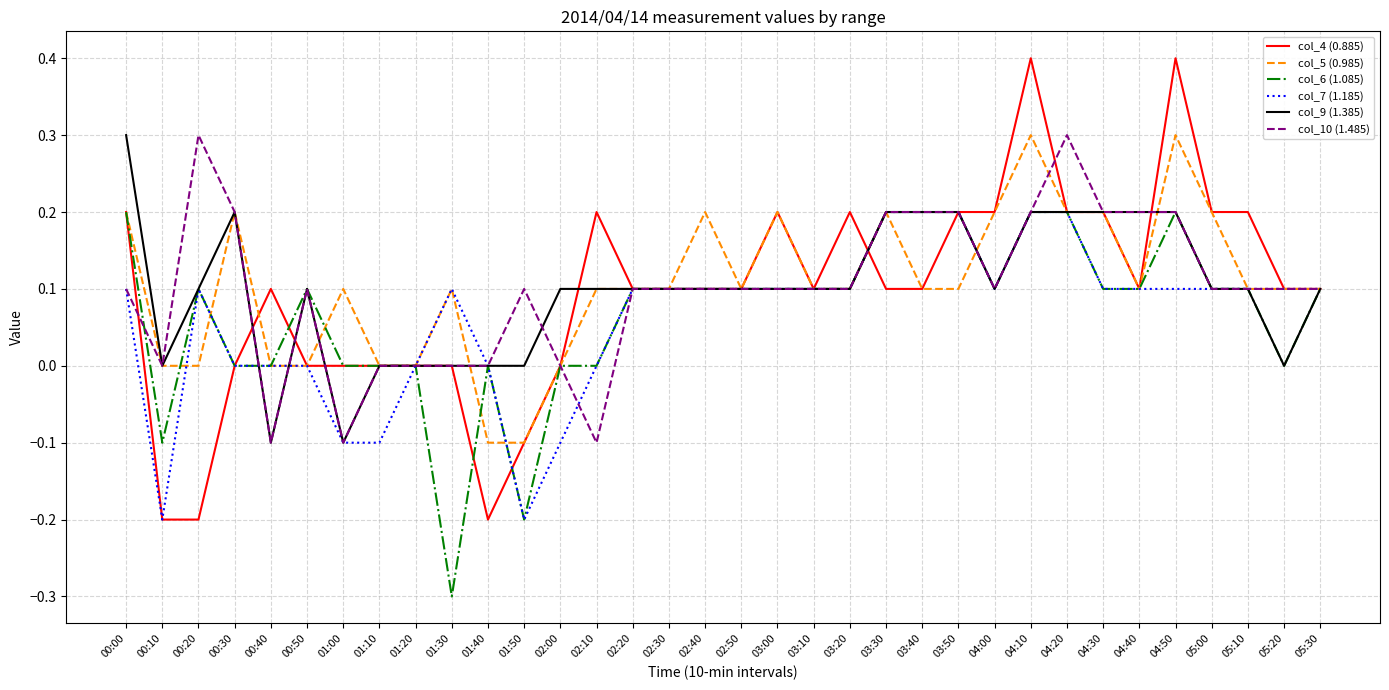

True or false: col_10 (1.485) has a value of 0.1 at 02:30.

True